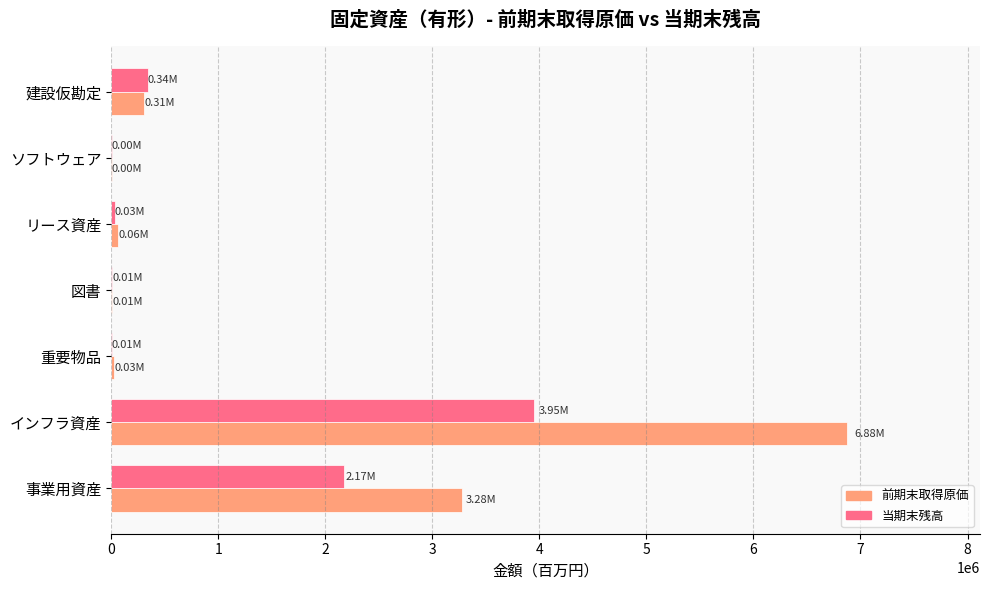

Which series changed the most between 事業用資産 and インフラ資産?

前期末取得原価